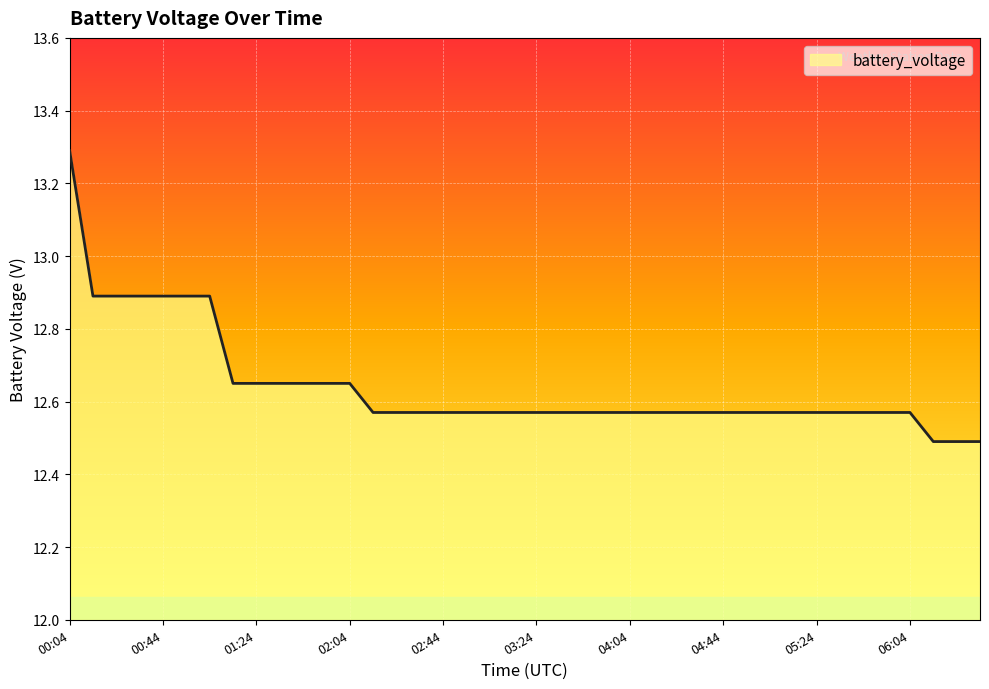

Does the chart display data point markers on the line(s)?

No